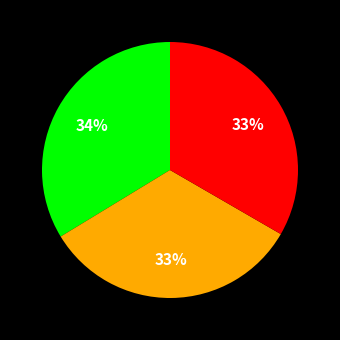

Is there any slice that represents more than half of the pie?

No